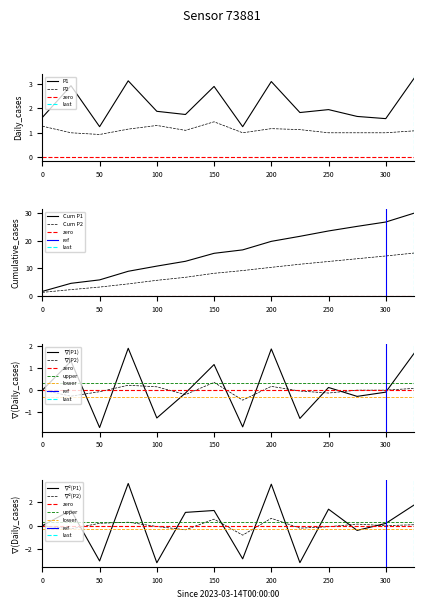

Where does the P2 series first go above 1?

0